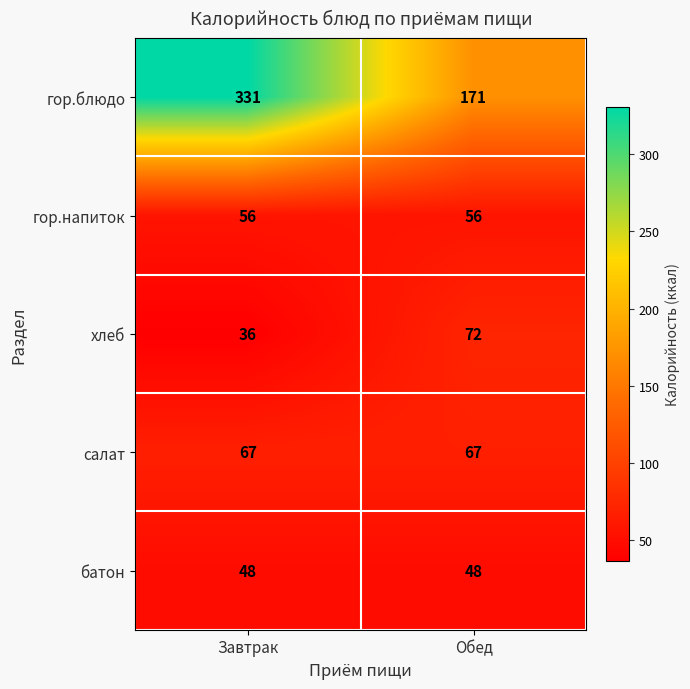

Is it true that батон equals 48 at Завтрак?

True